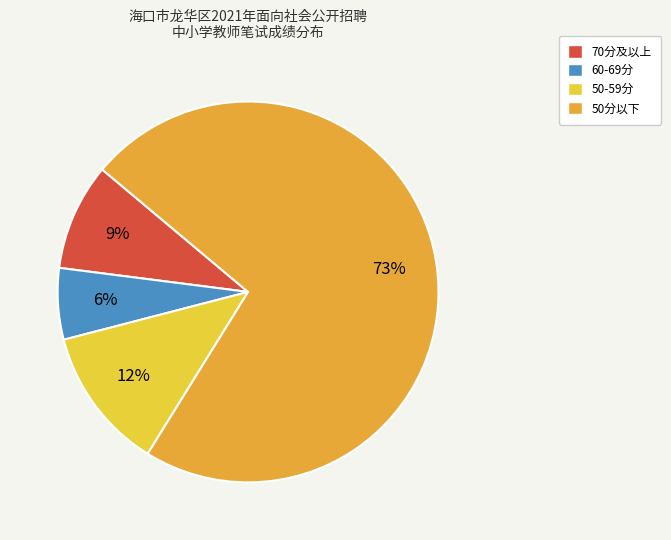

Do 50分以下 and 60-69分 together represent more than half of the pie?

Yes